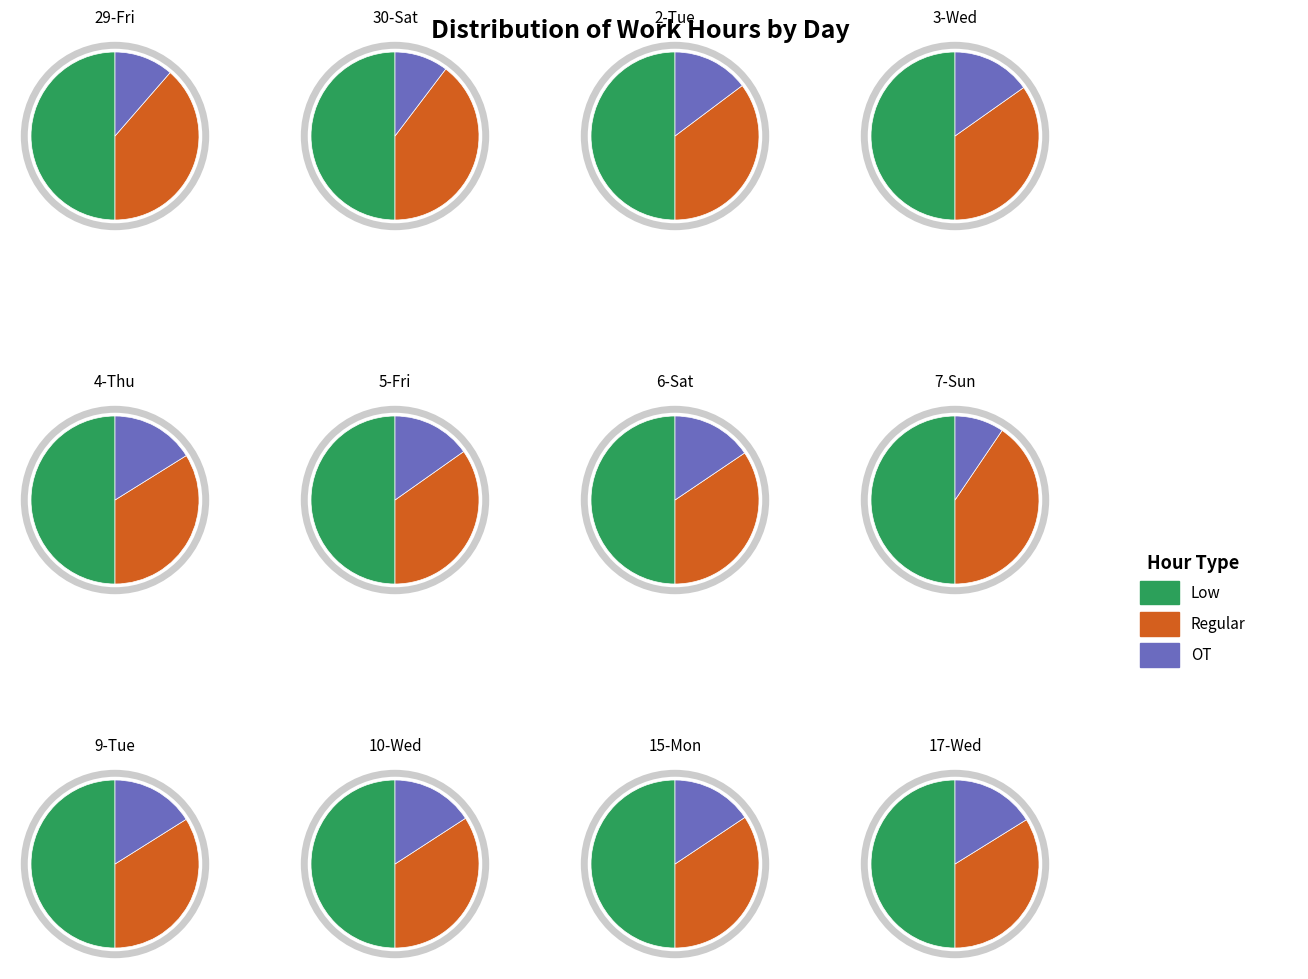

Is there any slice that represents more than half of the pie?

No